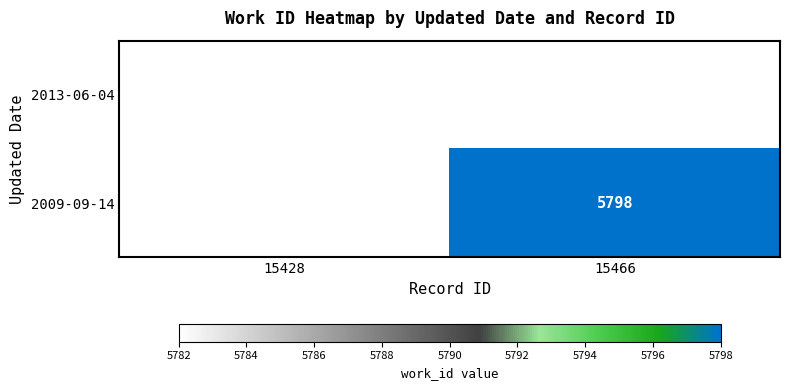

Which has a higher value, 15428 or 15466?

15466